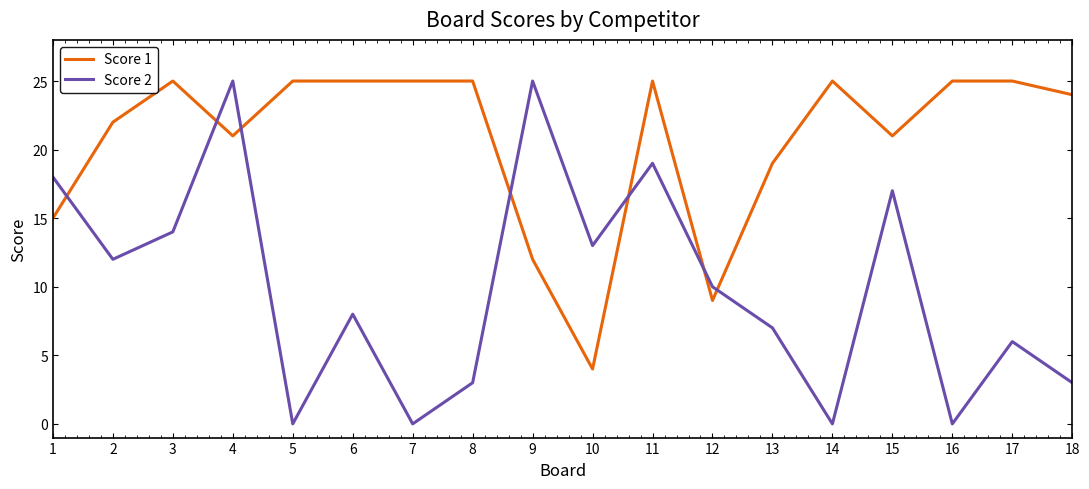

At which label is Score 2 closest to 12?

2